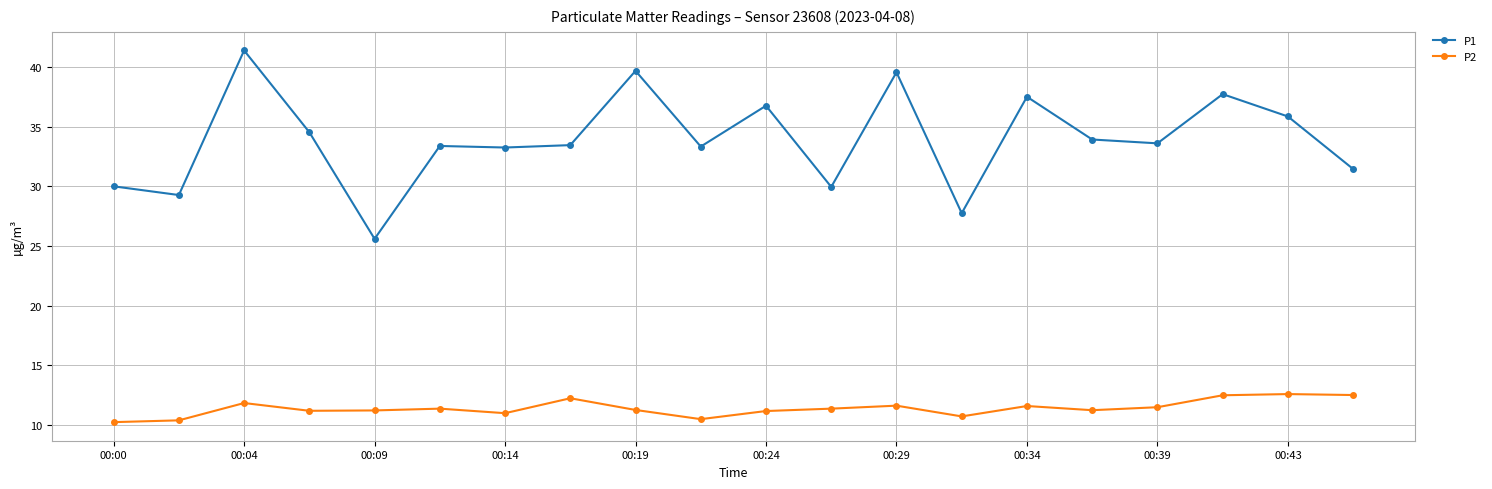

What is the lowest value of the P1 series?

25.6